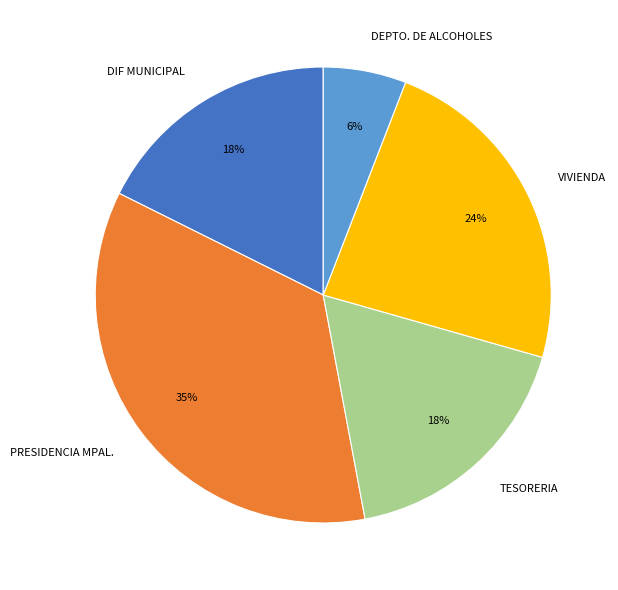

Between DEPTO. DE ALCOHOLES and TESORERIA, which is larger?

TESORERIA